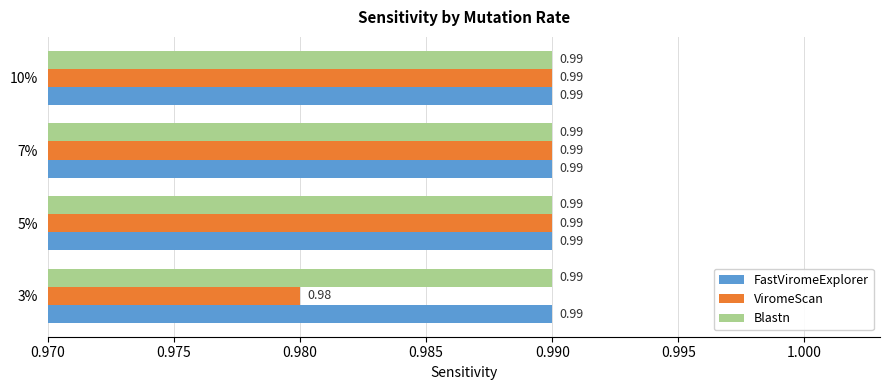

What is the sum of all Blastn values?

4.0